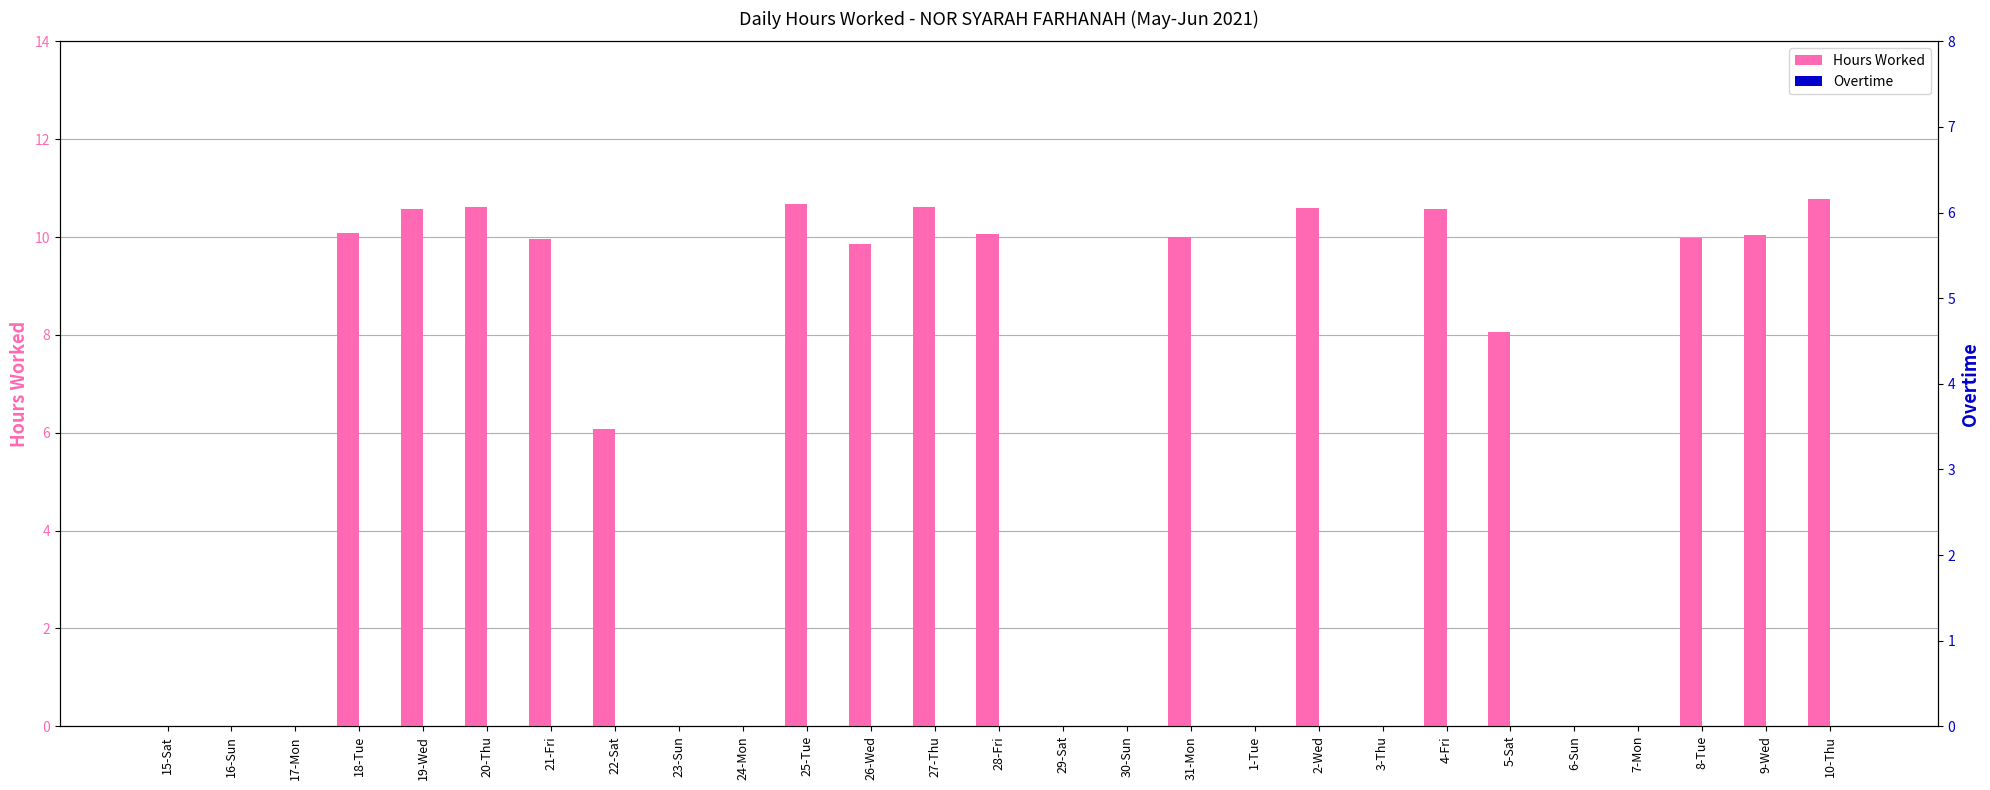

Reading left to right, list all the values displayed in this chart.

Hours Worked: 15-Sat=0.0	16-Sun=0.0	17-Mon=0.0	18-Tue=10.1	19-Wed=10.6	20-Thu=10.6	21-Fri=10.0	22-Sat=6.1	23-Sun=0.0	24-Mon=0.0	25-Tue=10.7	26-Wed=9.8	27-Thu=10.6	28-Fri=10.1	29-Sat=0.0	30-Sun=0.0	31-Mon=10.0	1-Tue=0.0	2-Wed=10.6	3-Thu=0.0	4-Fri=10.6	5-Sat=8.1	6-Sun=0.0	7-Mon=0.0	8-Tue=10.0	9-Wed=10.1	10-Thu=10.8
Overtime: 15-Sat=0.0	16-Sun=0.0	17-Mon=0.0	18-Tue=0.0	19-Wed=0.0	20-Thu=0.0	21-Fri=0.0	22-Sat=0.0	23-Sun=0.0	24-Mon=0.0	25-Tue=0.0	26-Wed=0.0	27-Thu=0.0	28-Fri=0.0	29-Sat=0.0	30-Sun=0.0	31-Mon=0.0	1-Tue=0.0	2-Wed=0.0	3-Thu=0.0	4-Fri=0.0	5-Sat=0.0	6-Sun=0.0	7-Mon=0.0	8-Tue=0.0	9-Wed=0.0	10-Thu=0.0